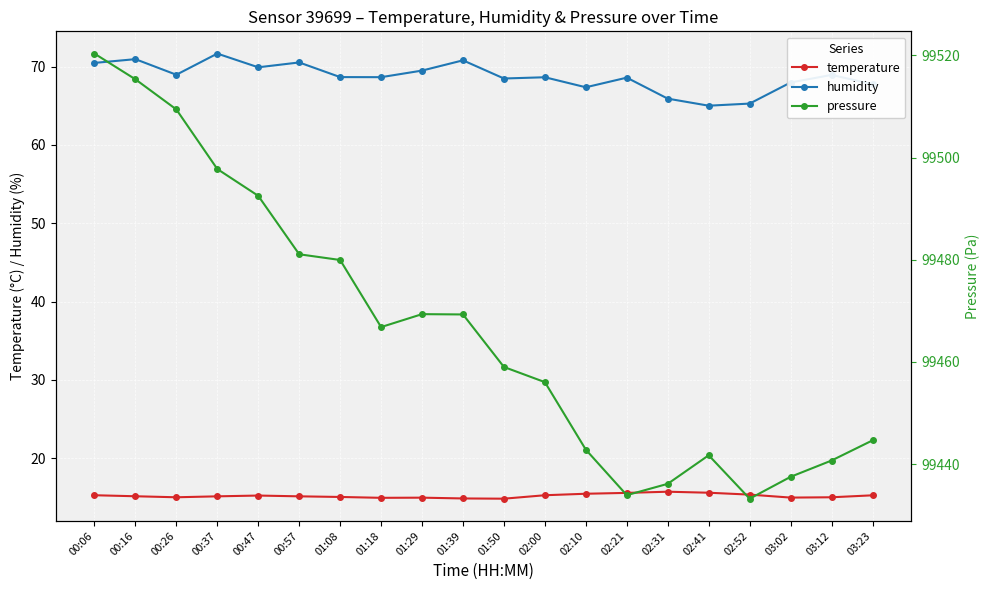

Which series has the widest spread of values?

pressure